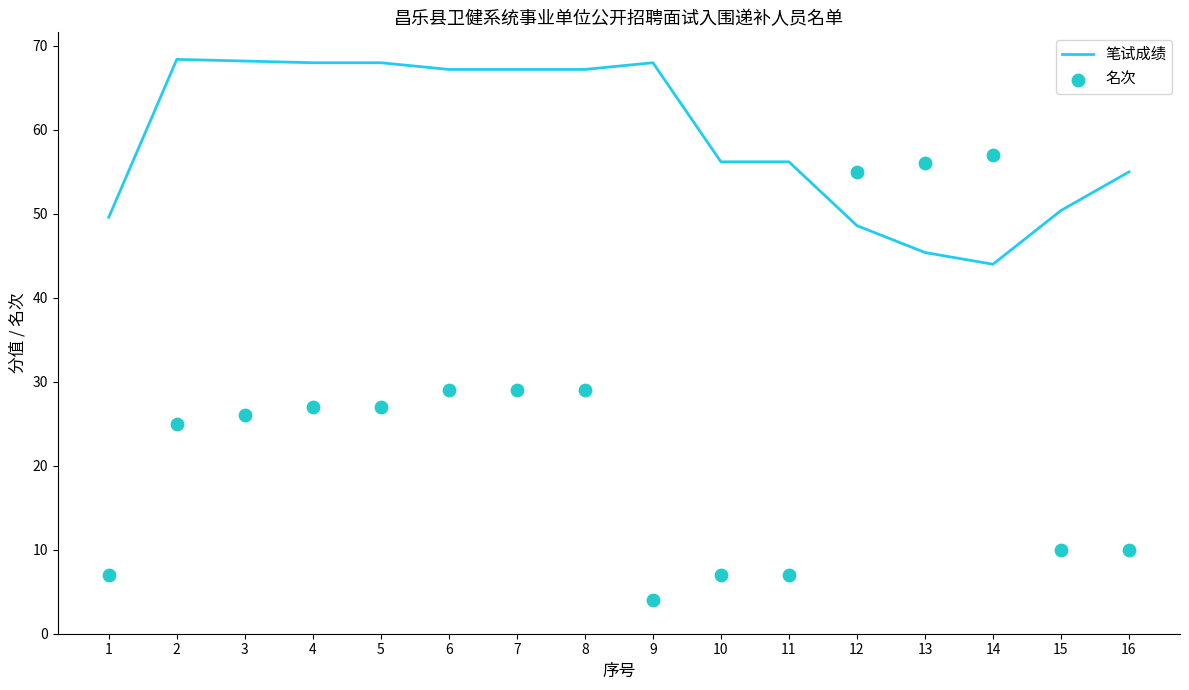

Which series reaches the maximum Y coordinate?

笔试成绩